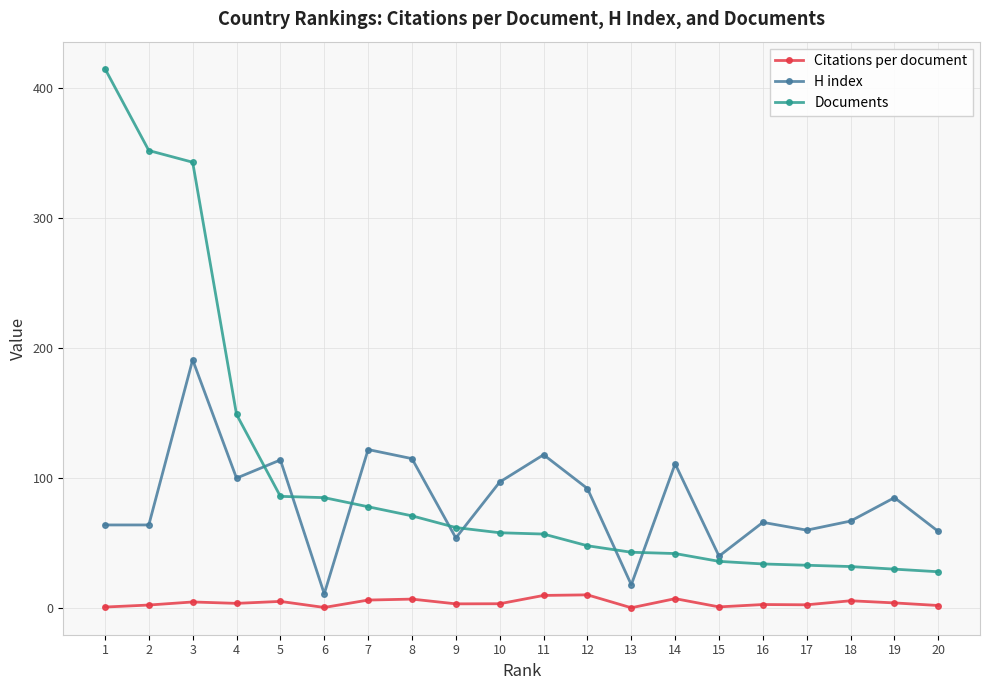

What is the value of the Citations per document point at the 16th from the left?

2.8